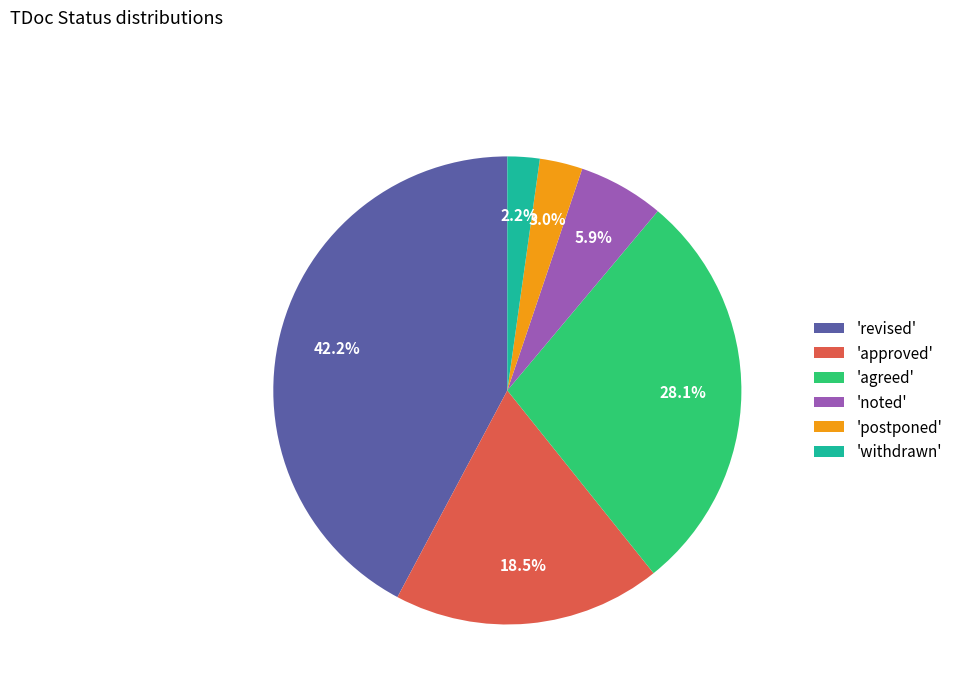

How much of the chart is everything except 'revised'?

57.8%